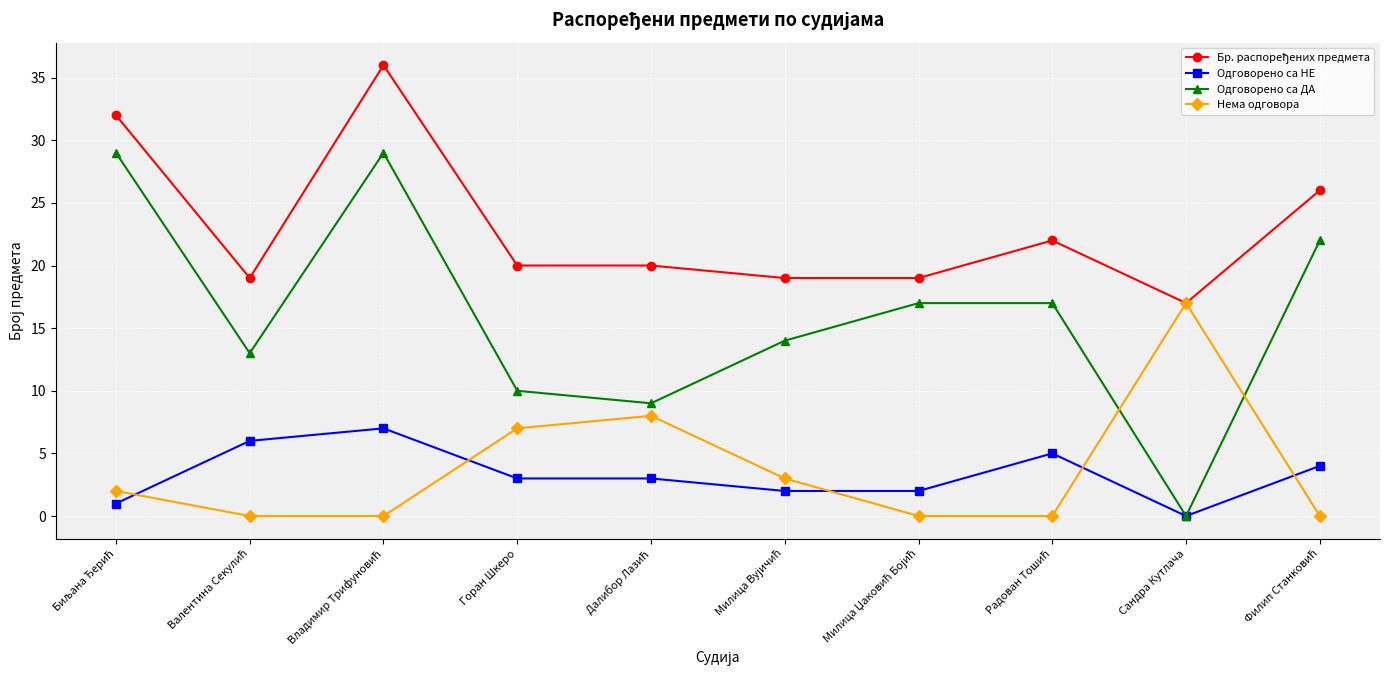

At how many categories does at least one series exceed 11?

10